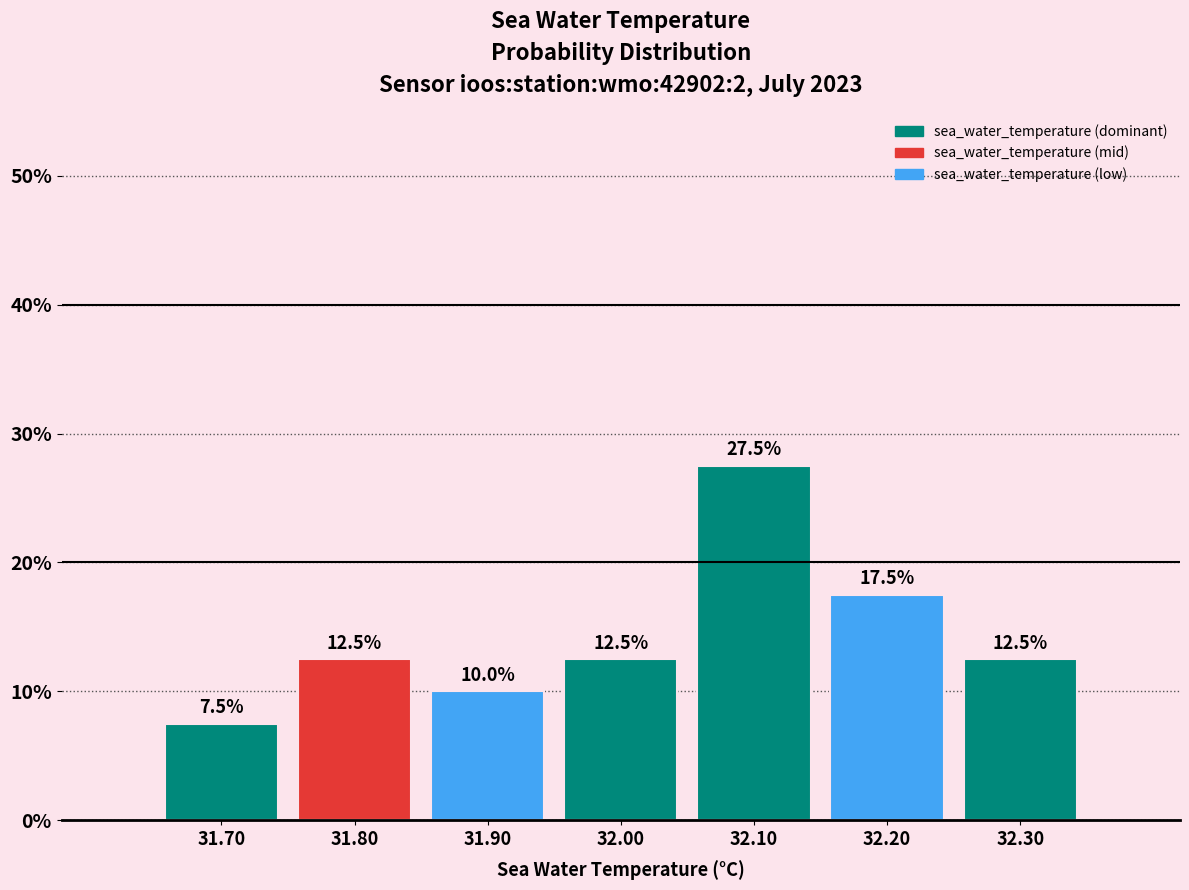

Reading left to right, transcribe all the data shown in this chart.

7.5	12.5	10.0	12.5	27.5	17.5	12.5